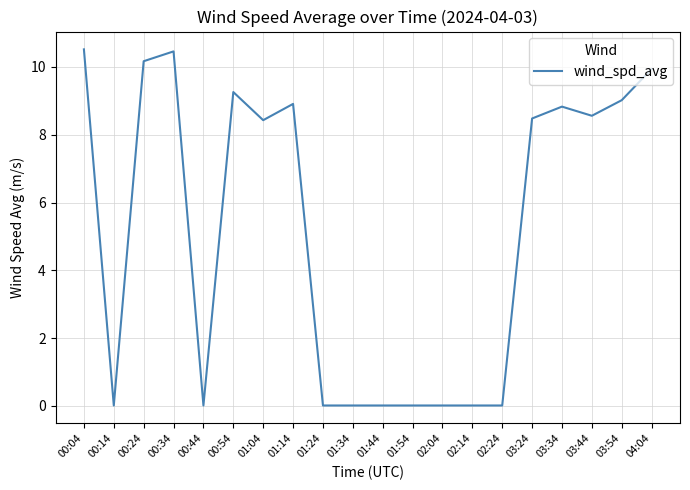

Is it true that the value at 00:44 is 0.0?

True